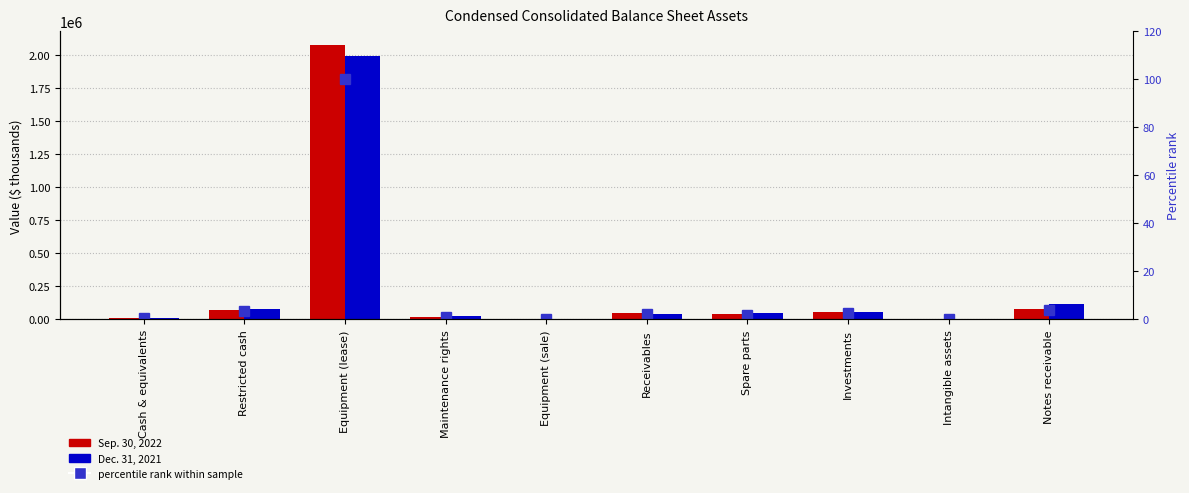

What is the spread (max minus min) of values at Restricted cash?

81308.7